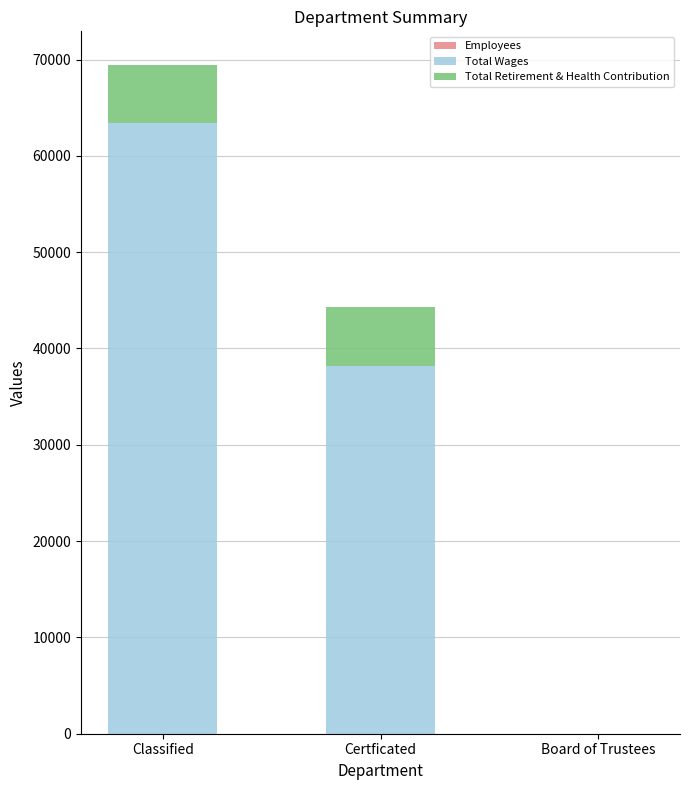

At which category is the sum across all series the highest?

Classified